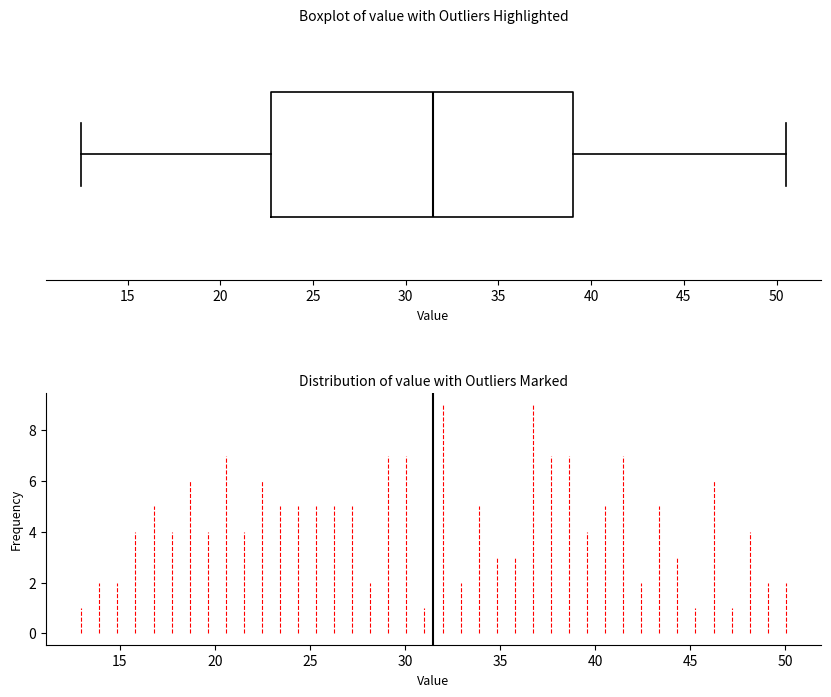

Where does the median line of the box sit on the x-axis? The values are not printed on the chart, so give them approximately, as read against the axis.

31.5